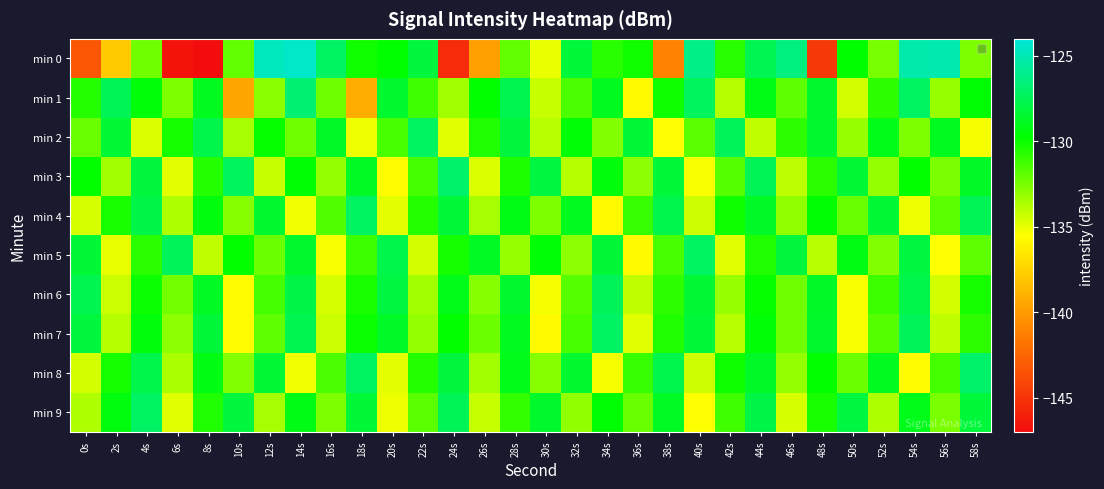

Which series has the widest spread of values?

min 0